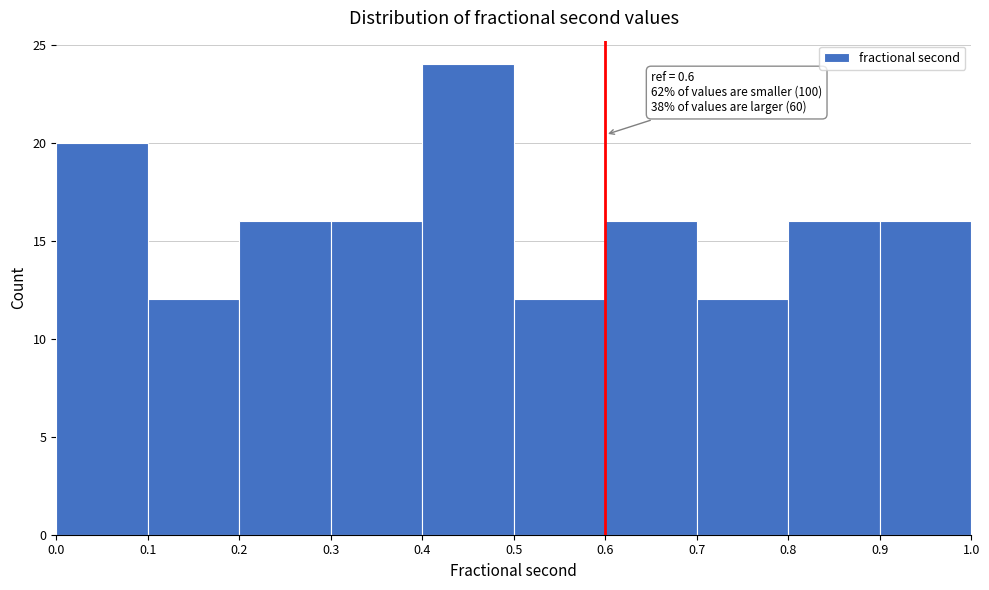

Which range on the x-axis has the tallest bar?

0.4 to 0.5